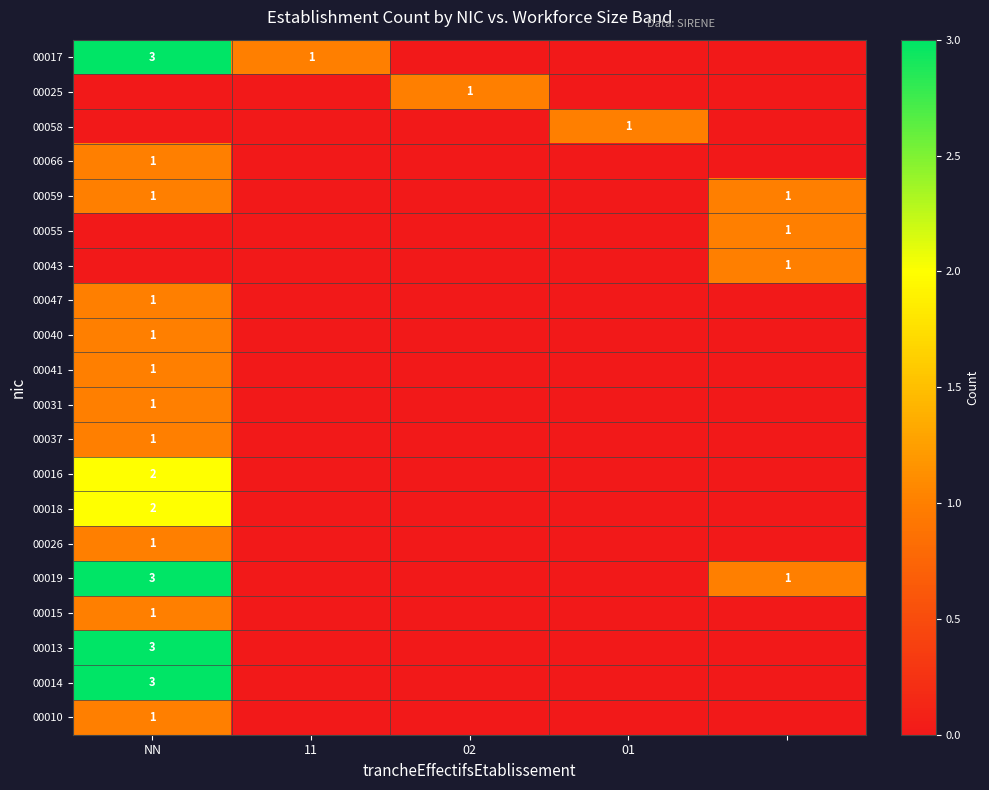

The 00013 series shows 3 at NN. True or false?

True